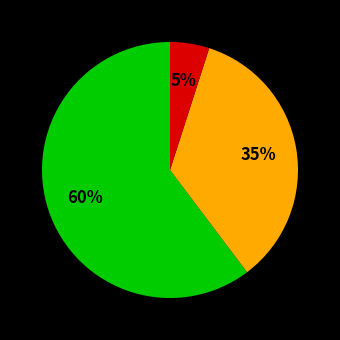

To the nearest percent, what is the difference between the largest and smallest slice percentages?

55%